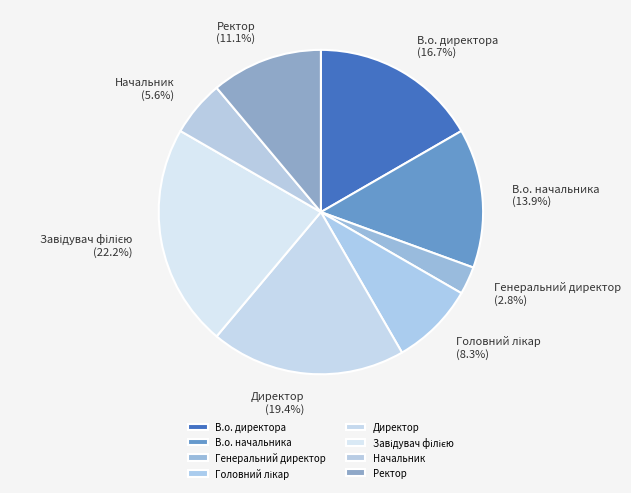

Count the number of slices in the pie.

8